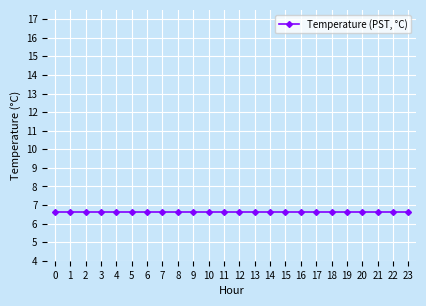

True or false: the data shows 6.6 at 9.

True